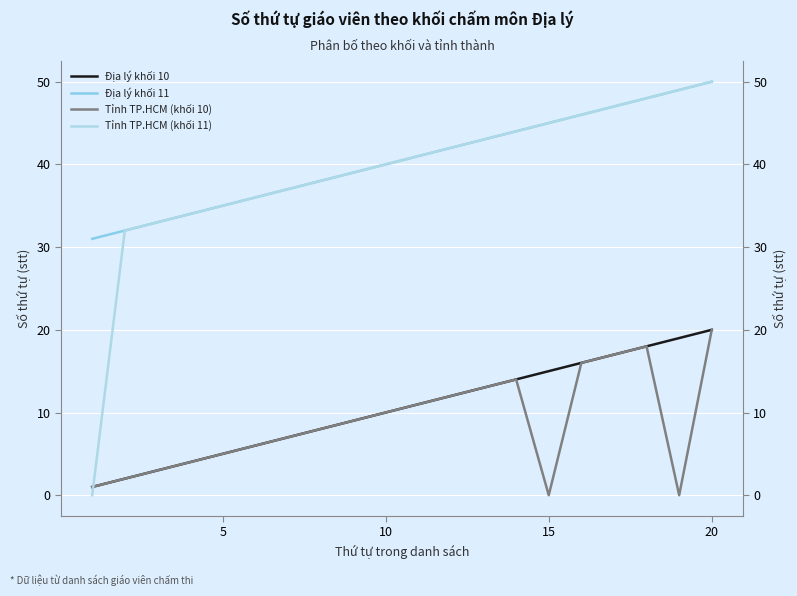

True or false: Địa lý khối 10 and Địa lý khối 11 intersect in this chart.

False